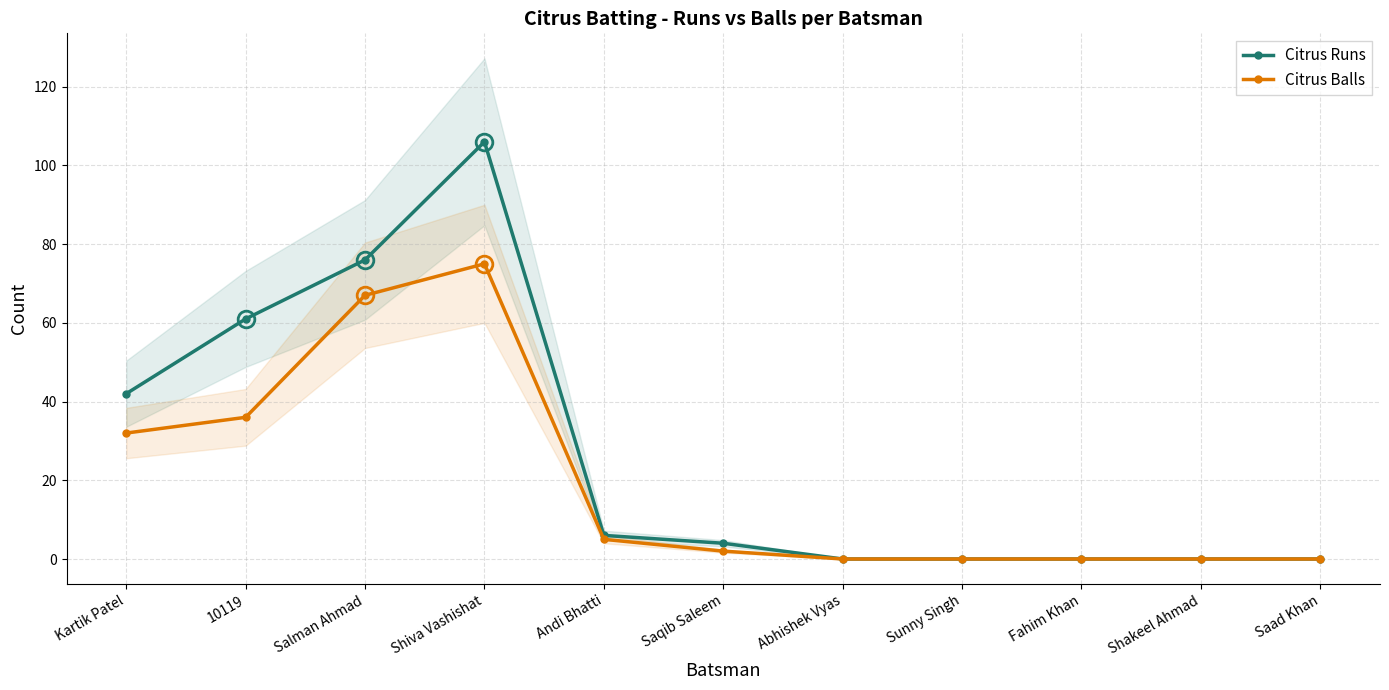

Rank the series at Saad Khan from lowest to highest value.

Citrus Runs, Citrus Balls